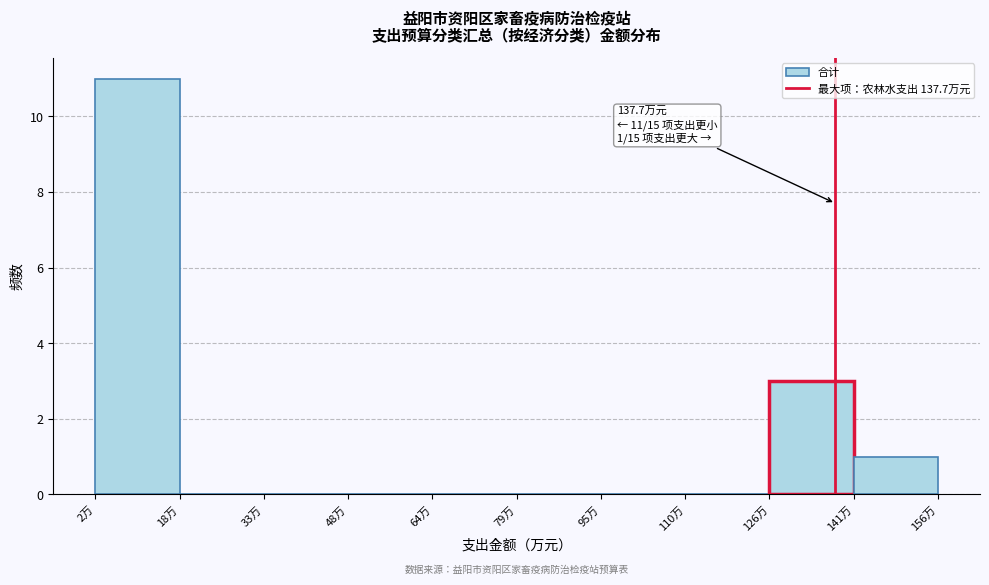

Which range on the x-axis has the tallest bar?

2 to 18